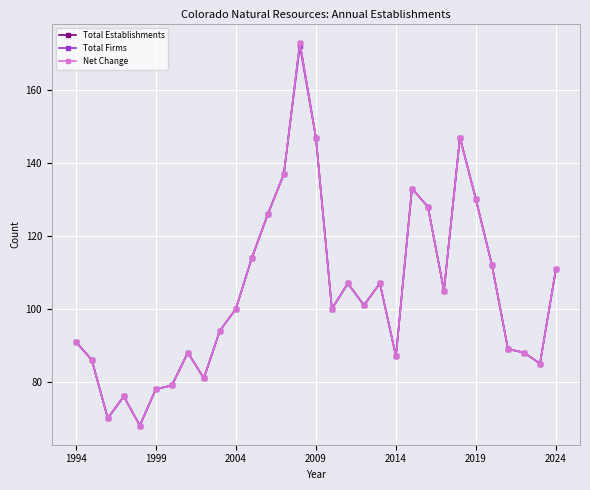

Does the chart have visible grid lines?

Yes